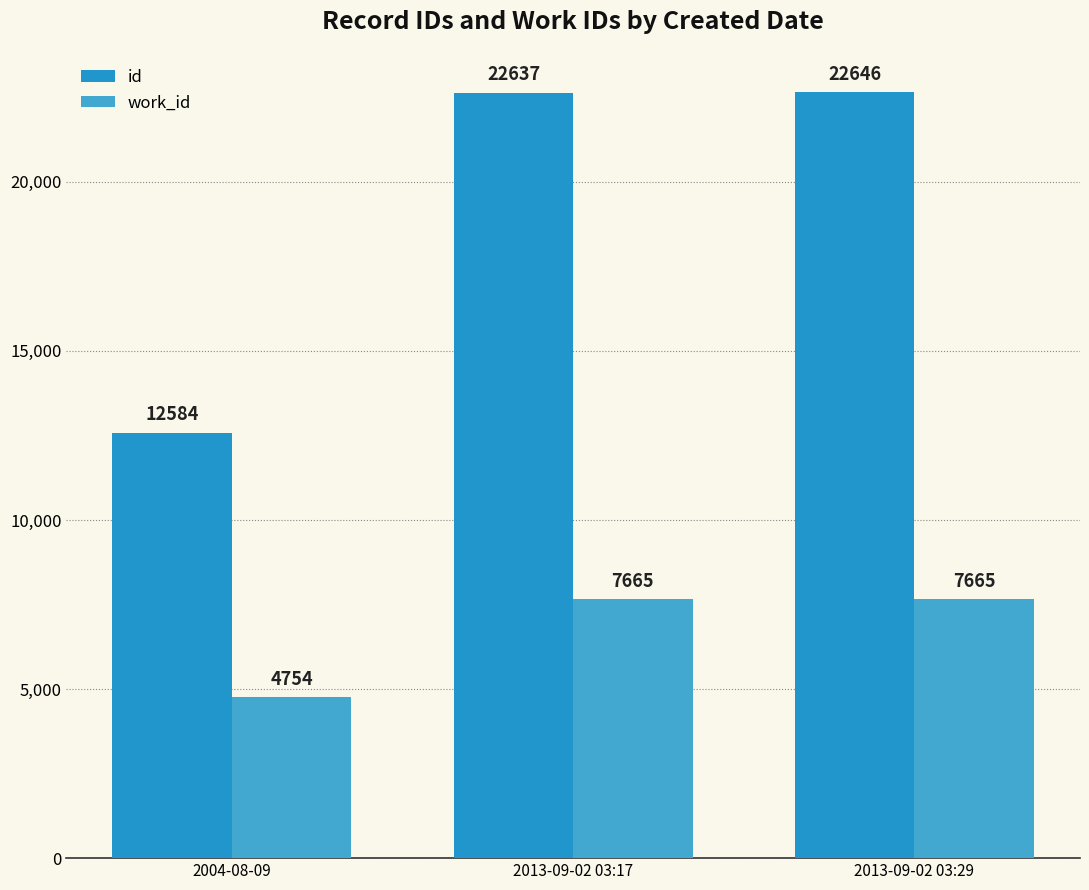

Read the id value at 2004-08-09, to the nearest 50.

12600